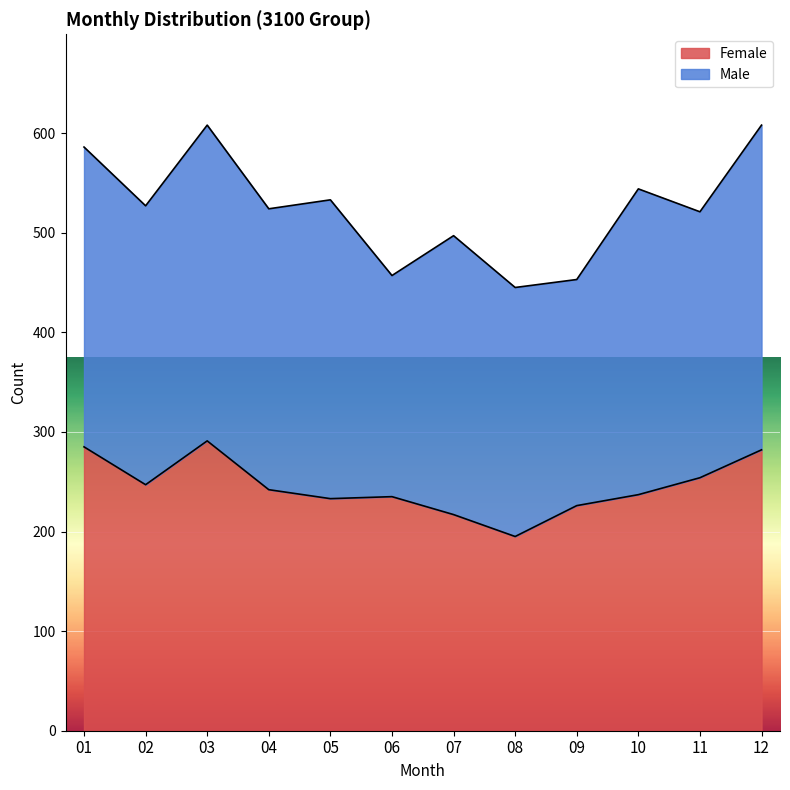

Does the chart display data point markers on the line(s)?

No